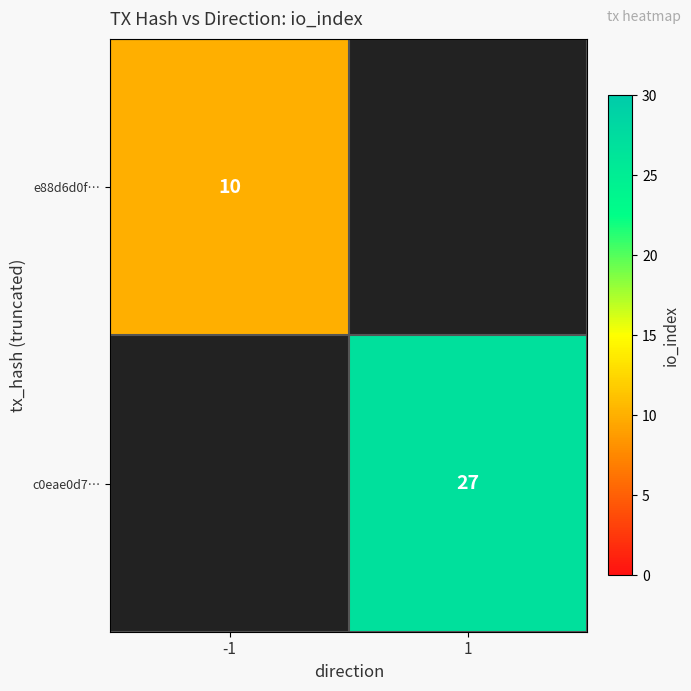

The value of e88d6d0f… at -1 is 3. True or false?

False